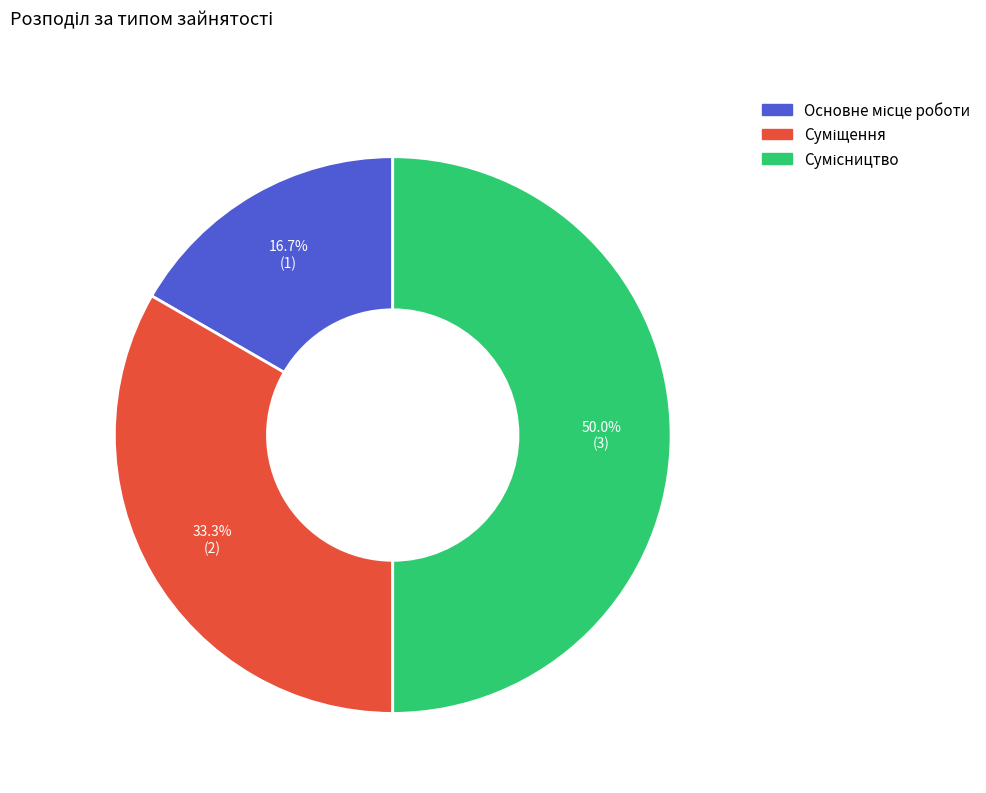

How many segments does this pie chart have?

3